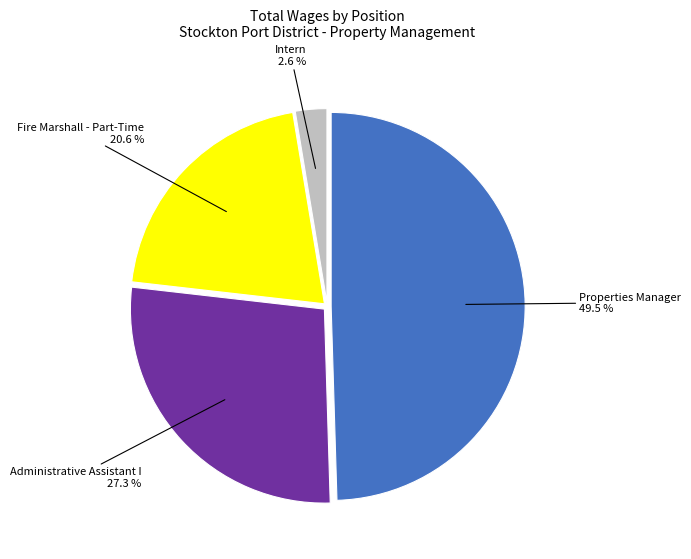

Do Intern and Fire Marshall - Part-Time together represent more than half of the pie?

No